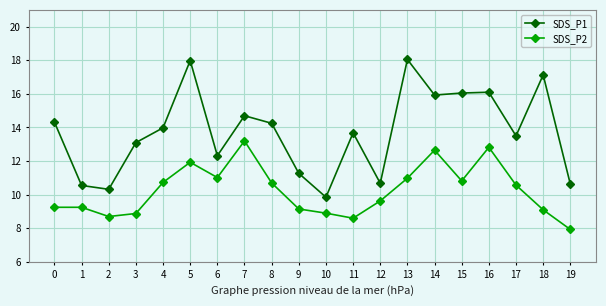

The SDS_P1 series shows 18.0 at 5. True or false?

True